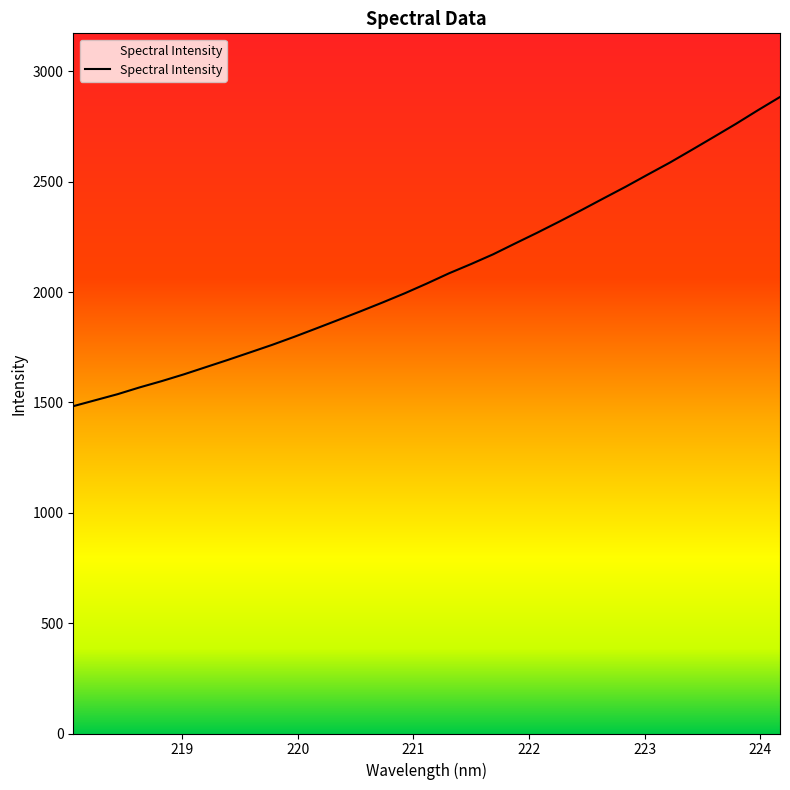

What is the difference between the maximum and minimum values?

1401.0